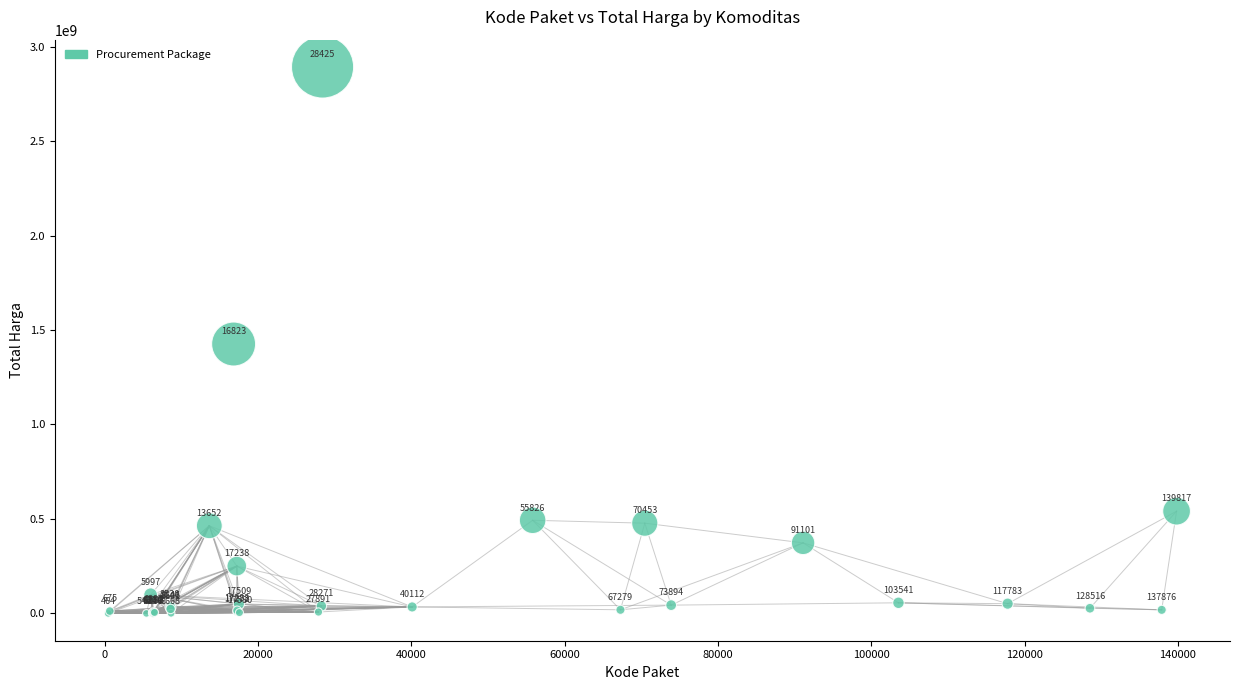

What Y value in the scatter plot is closest to 1446100000?

1425867900